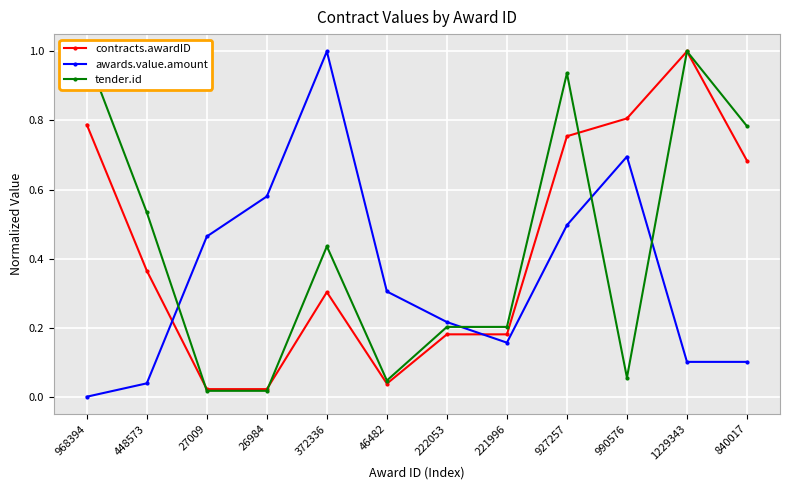

Which series has the largest range (max minus min)?

awards.value.amount